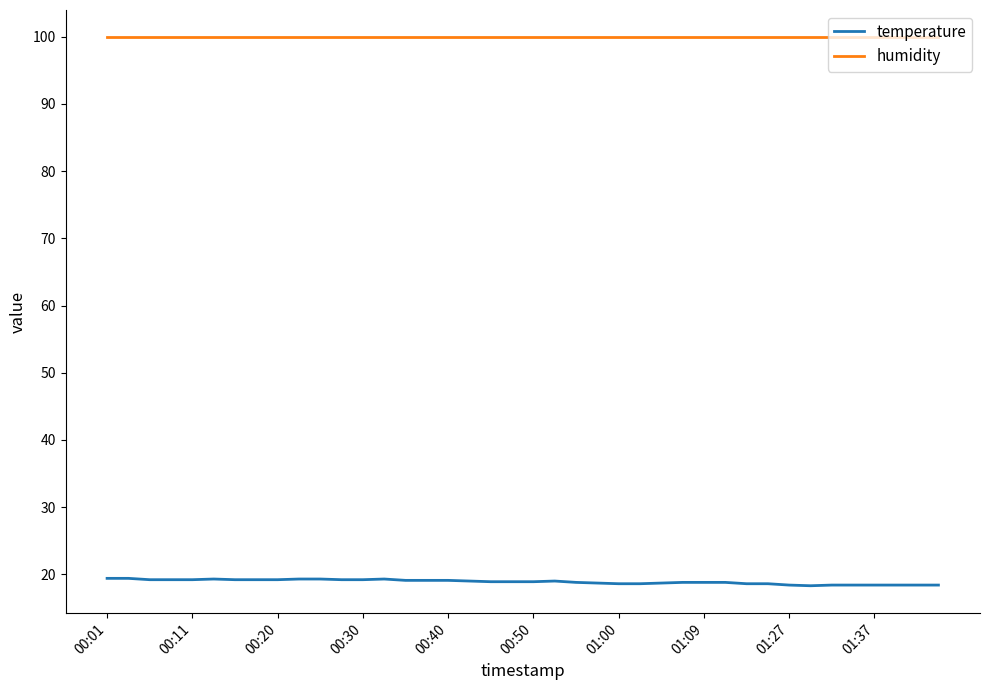

Which series has the largest total across all categories?

humidity